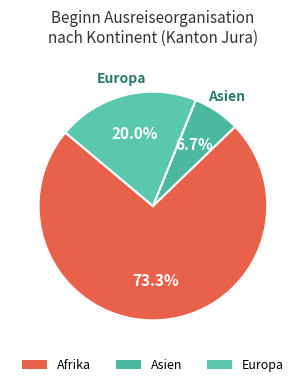

How much of the chart is everything except Afrika?

26.7%